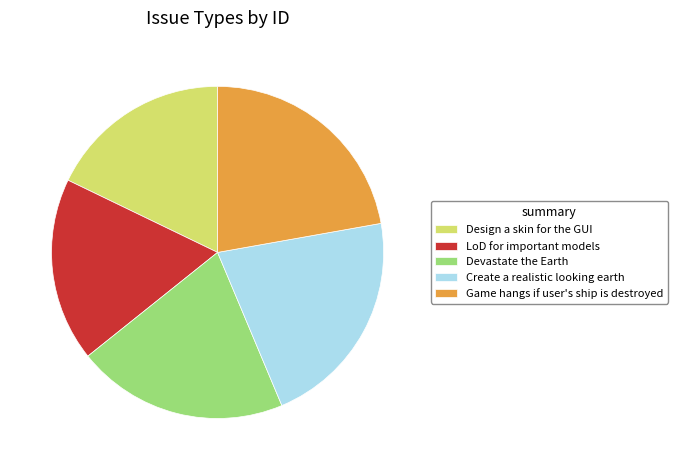

Which slice is the largest?

Game hangs if user's ship is destroyed